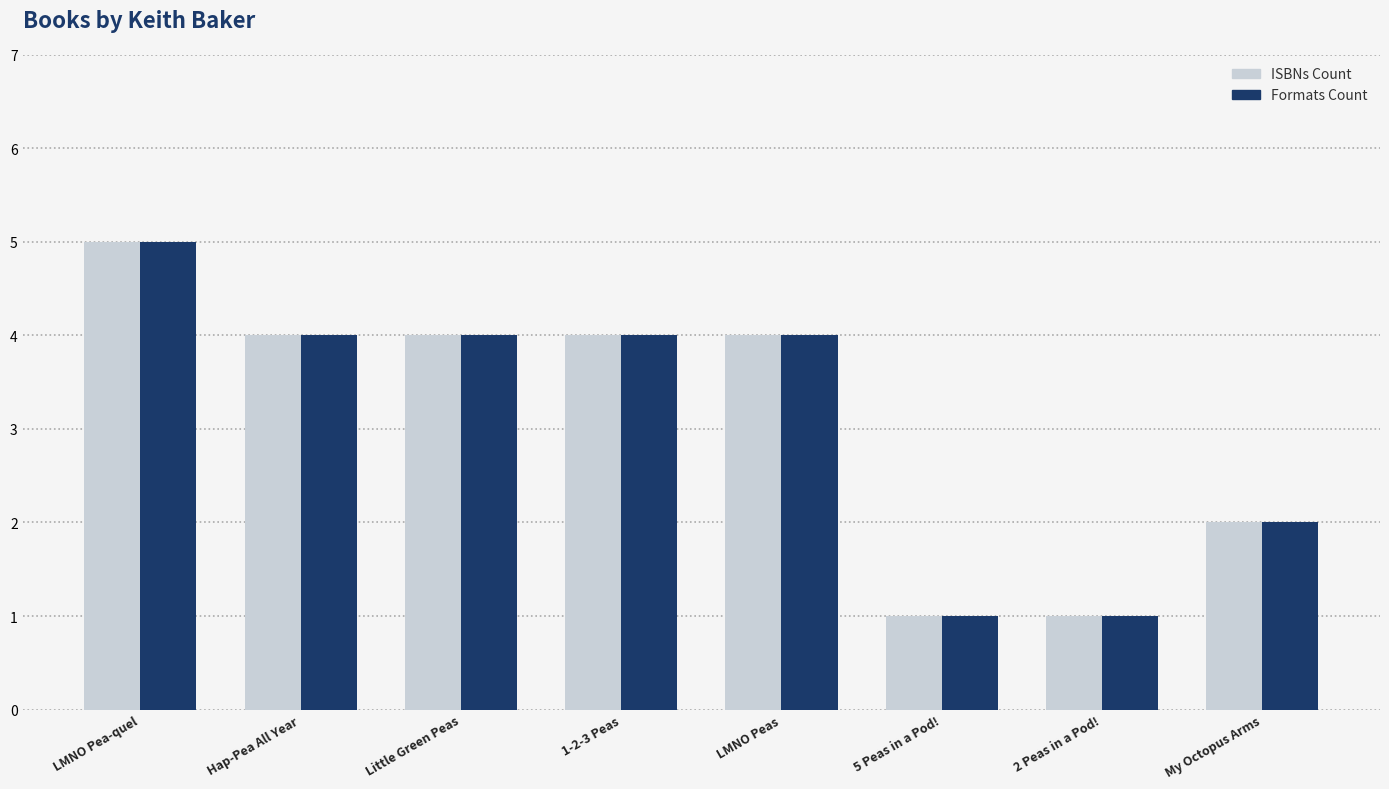

What is the difference between the maximum and minimum values in the Formats Count series?

4